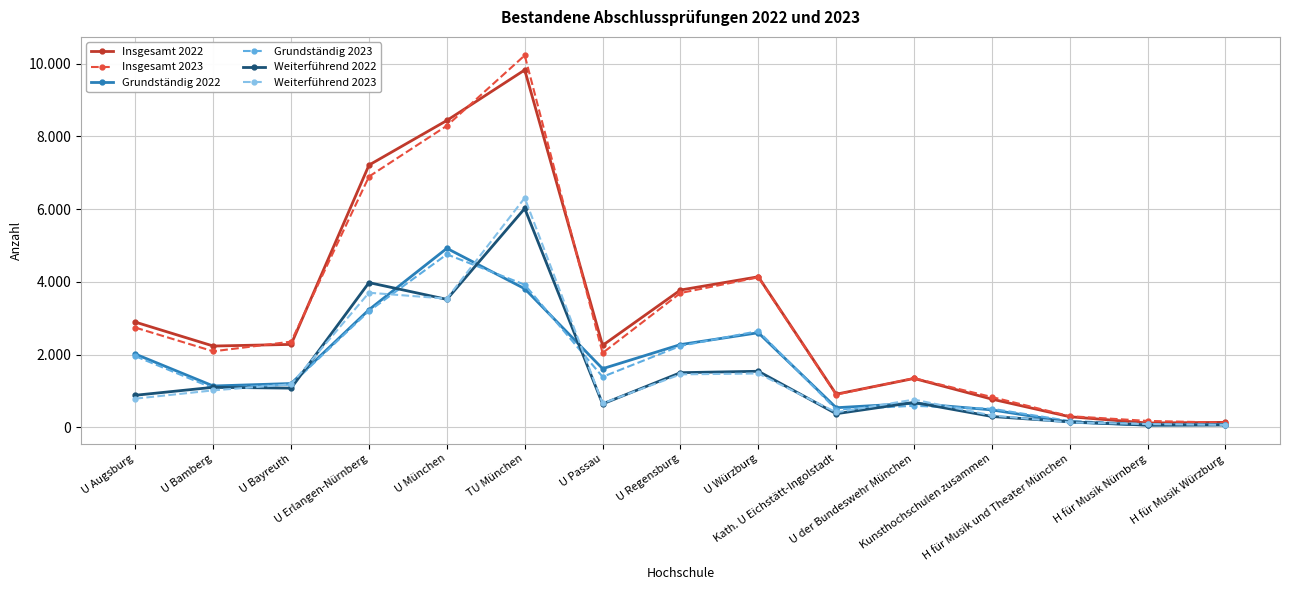

Which series changed the most between U Regensburg and U Würzburg?

Insgesamt 2023